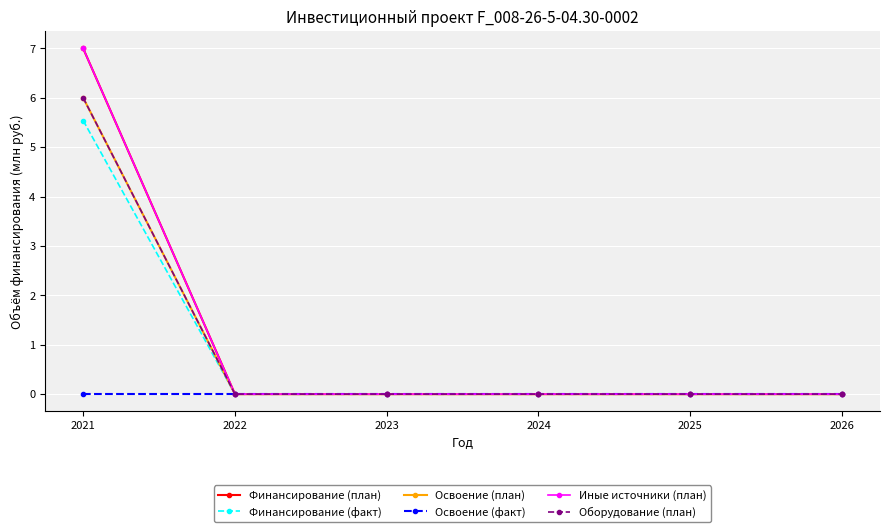

Which series has the largest total across all categories?

Финансирование (план)